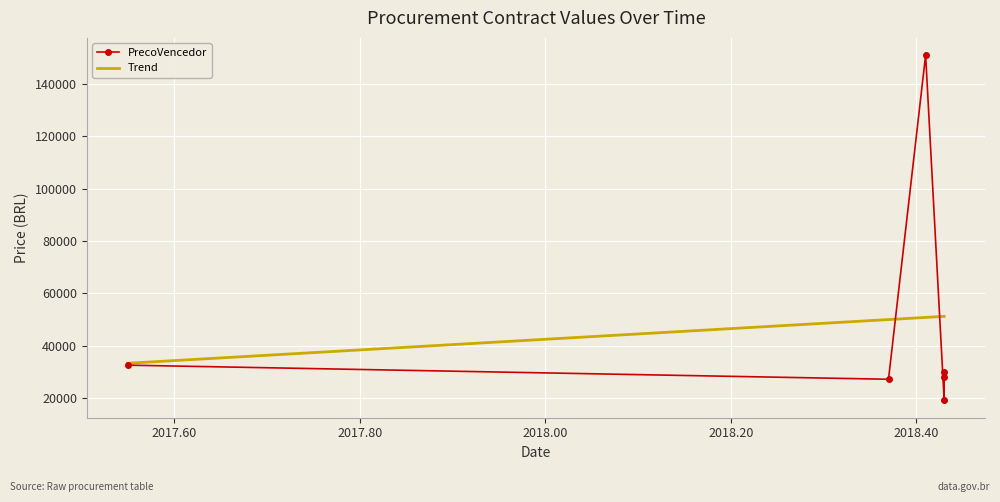

What is the minimum value shown in the chart?

19062.5